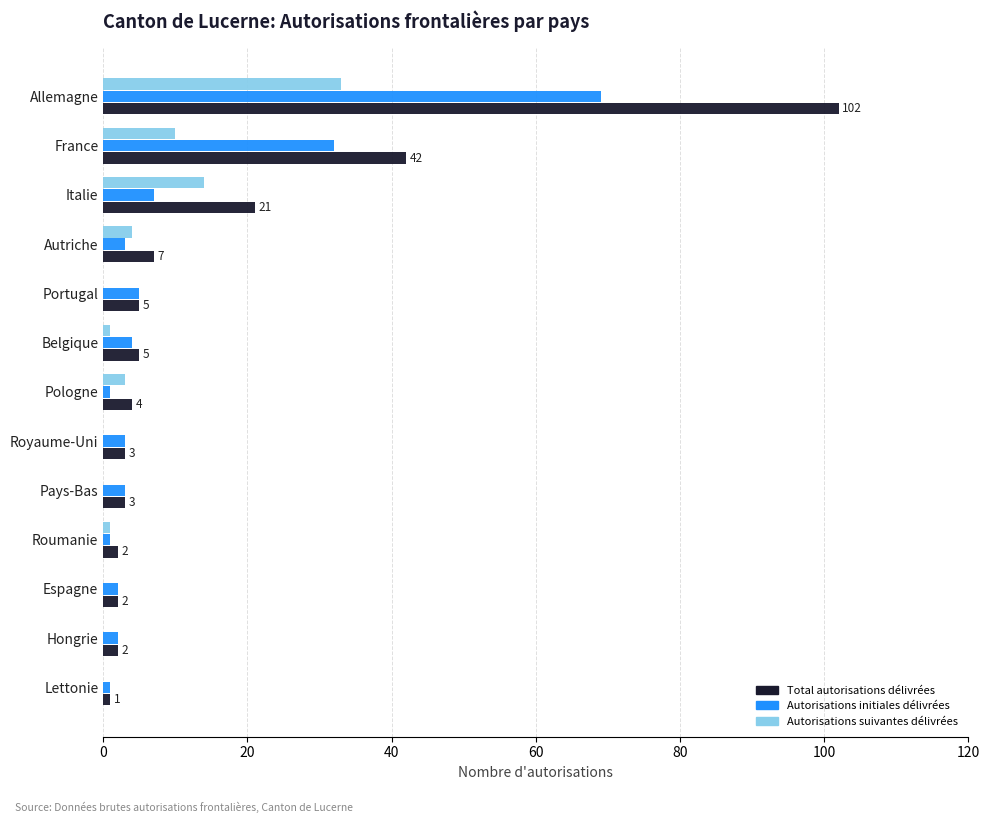

True or false: Autorisations suivantes délivrées has a value of 0 at Espagne.

True